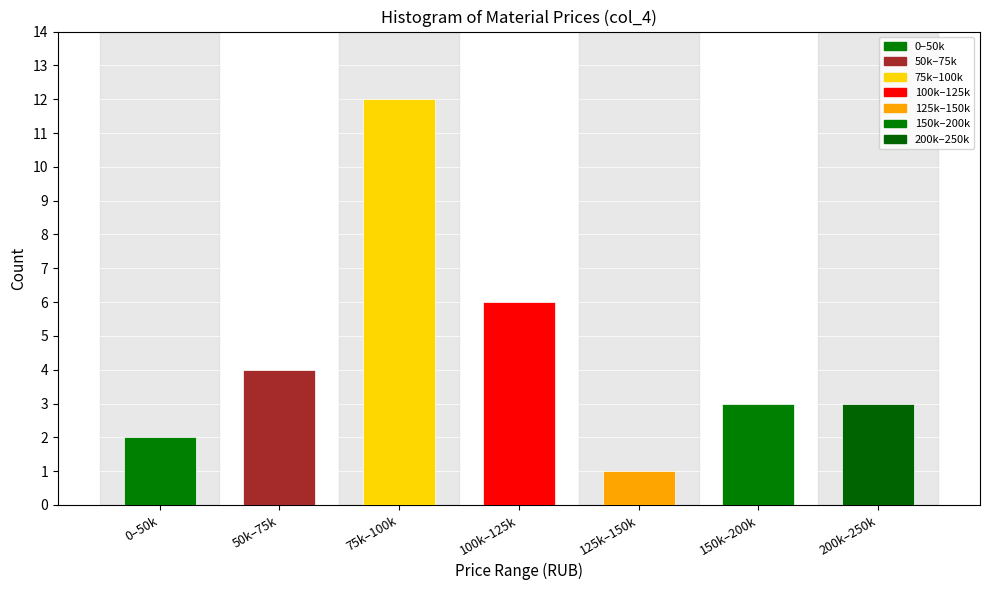

Reading left to right, list all the values displayed in this chart.

2	4	12	6	1	3	3